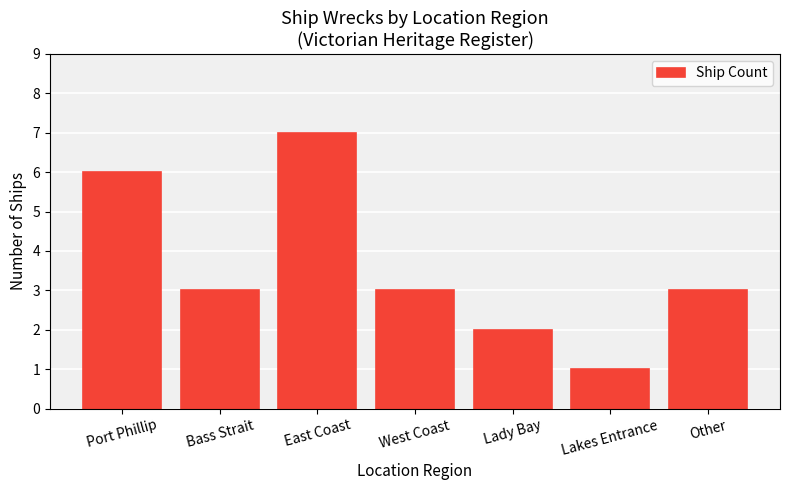

The chart shows a value of 1 at Lady Bay. True or false?

False